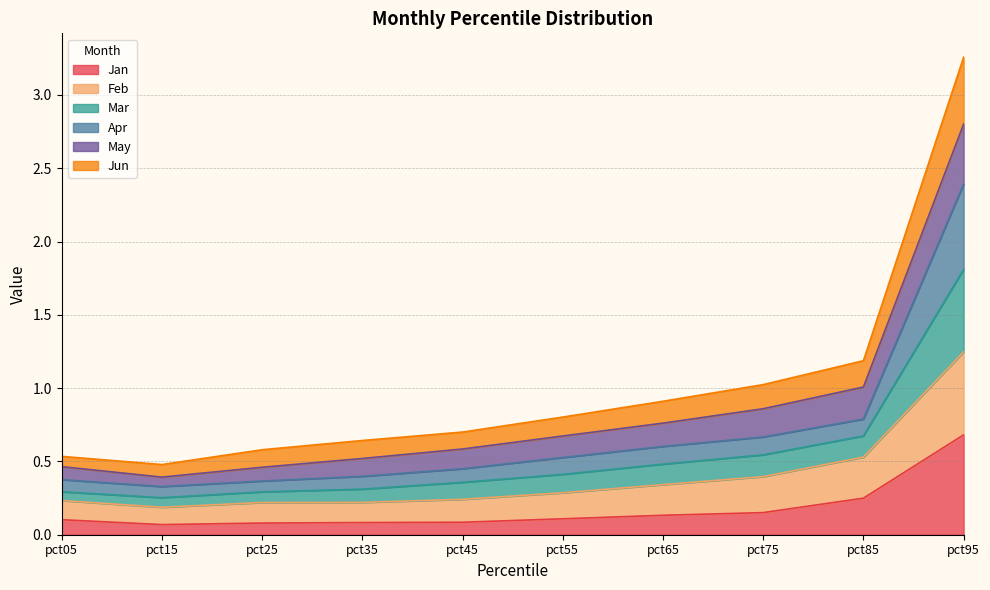

At which category is the sum across all series the highest?

pct95